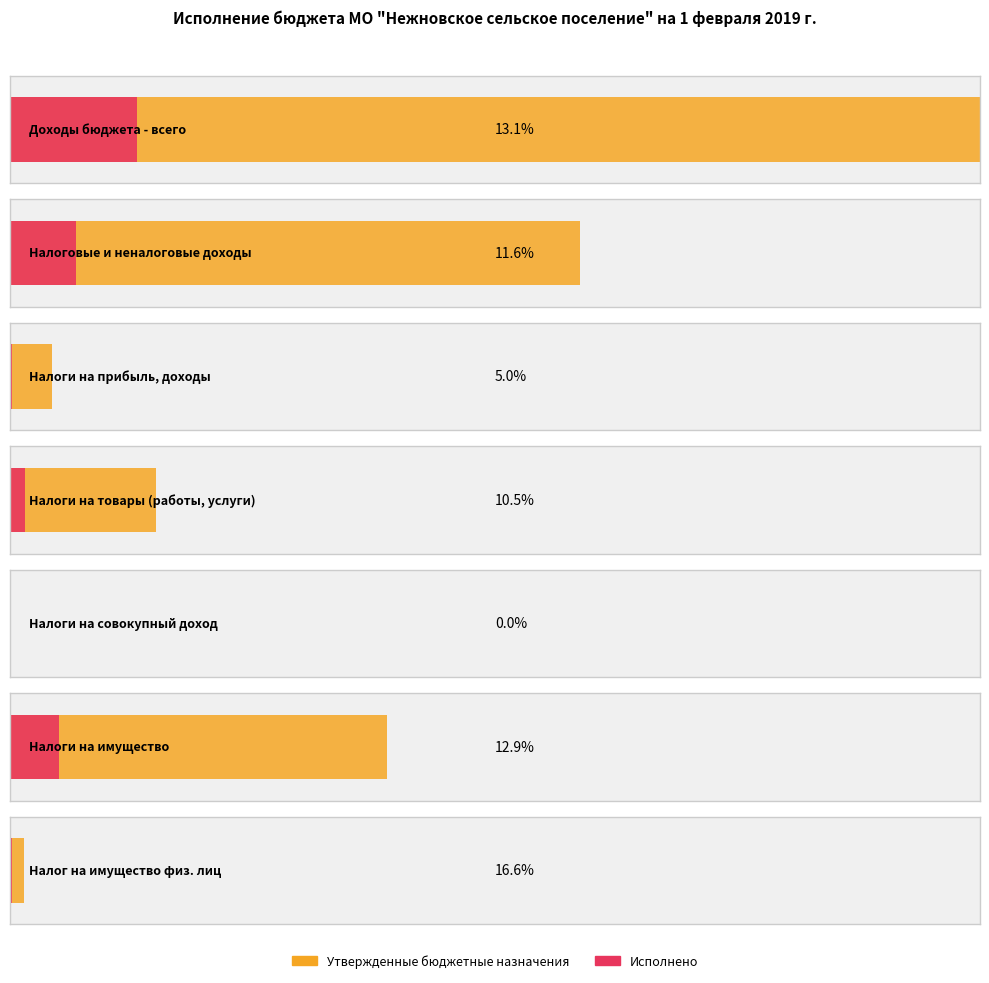

List the labels in order of Исполнено value, smallest first.

НАЛОГИ НА СОВОКУПНЫЙ ДОХОД, НАЛОГИ НА ПРИБЫЛЬ, ДОХОДЫ, Налог на имущество физических лиц, НАЛОГИ НА ТОВАРЫ (РАБОТЫ, УСЛУГИ), НАЛОГИ НА ИМУЩЕСТВО, НАЛОГОВЫЕ И НЕНАЛОГОВЫЕ ДОХОДЫ, Доходы бюджета - всего